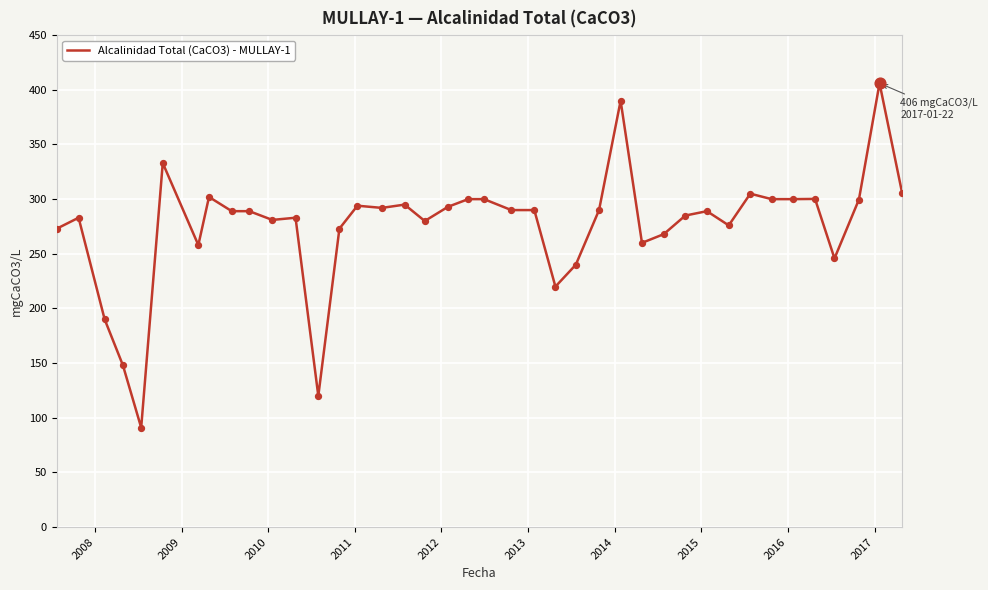

What is the difference between the maximum and minimum values?

315.0